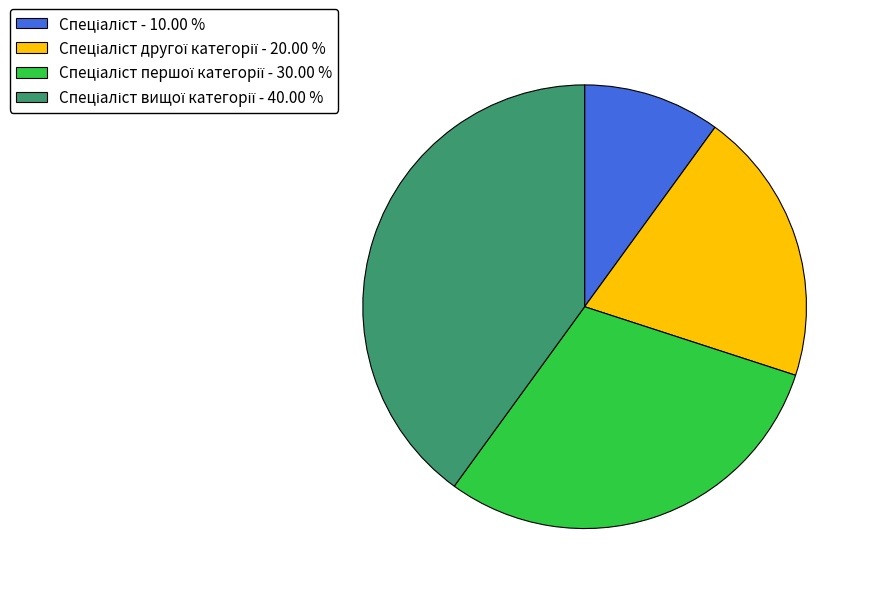

Is there any slice that represents more than half of the pie?

No